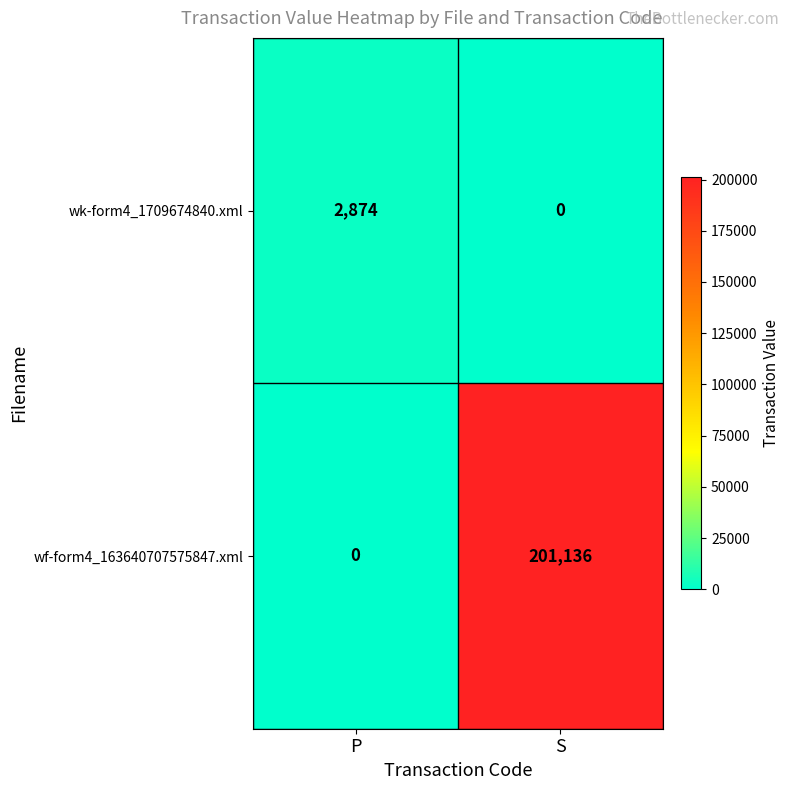

Count the number of data series in this chart.

2